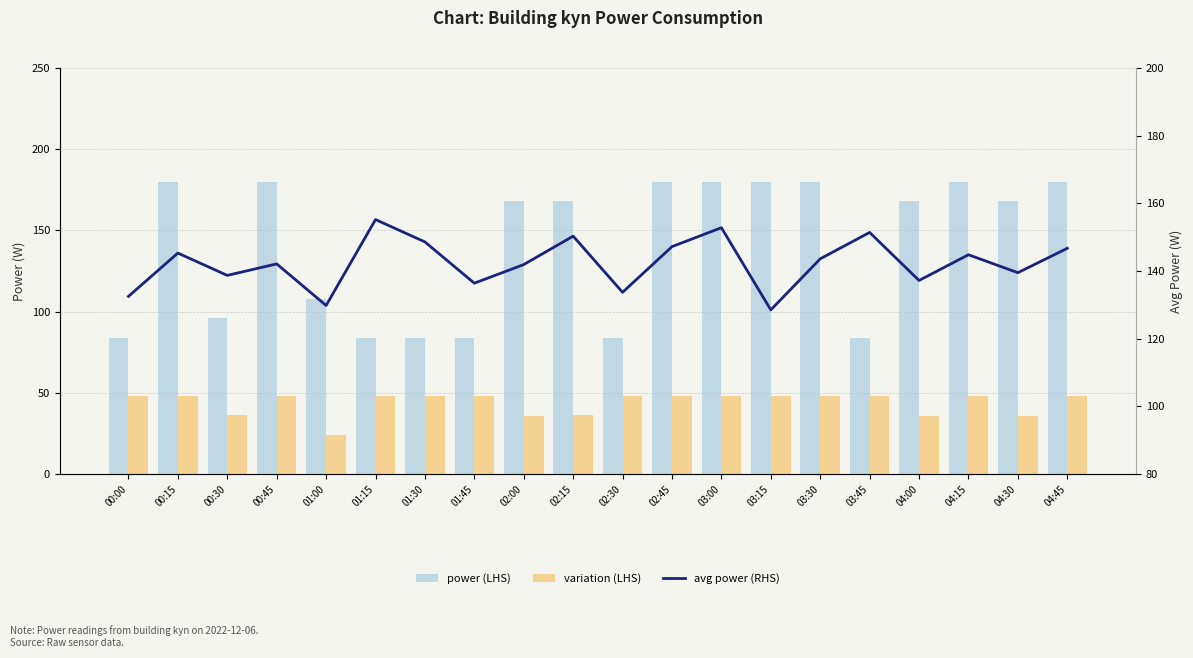

What is the total value across all series at 03:30?

371.6